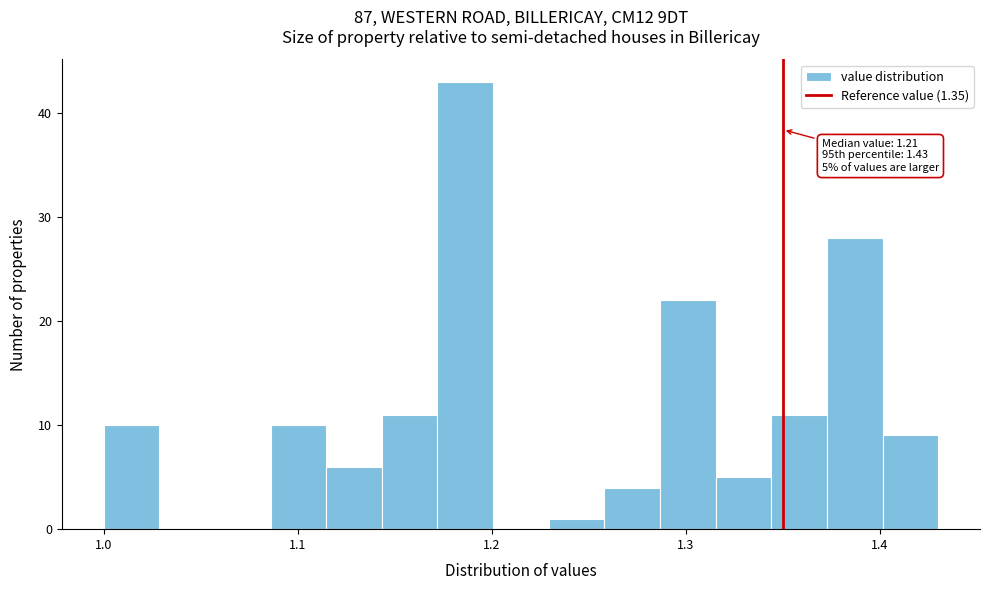

Read against the x-axis, roughly where is the centre of the tallest bar?

1.19